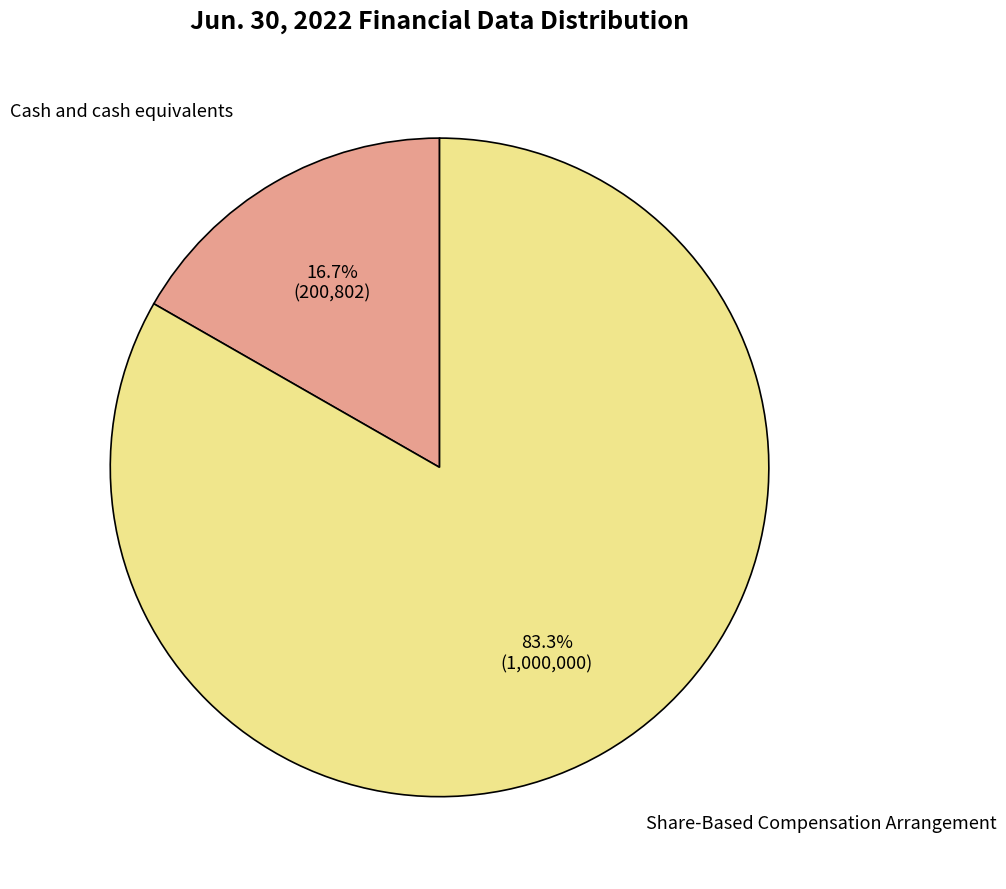

Count the number of slices in the pie.

2